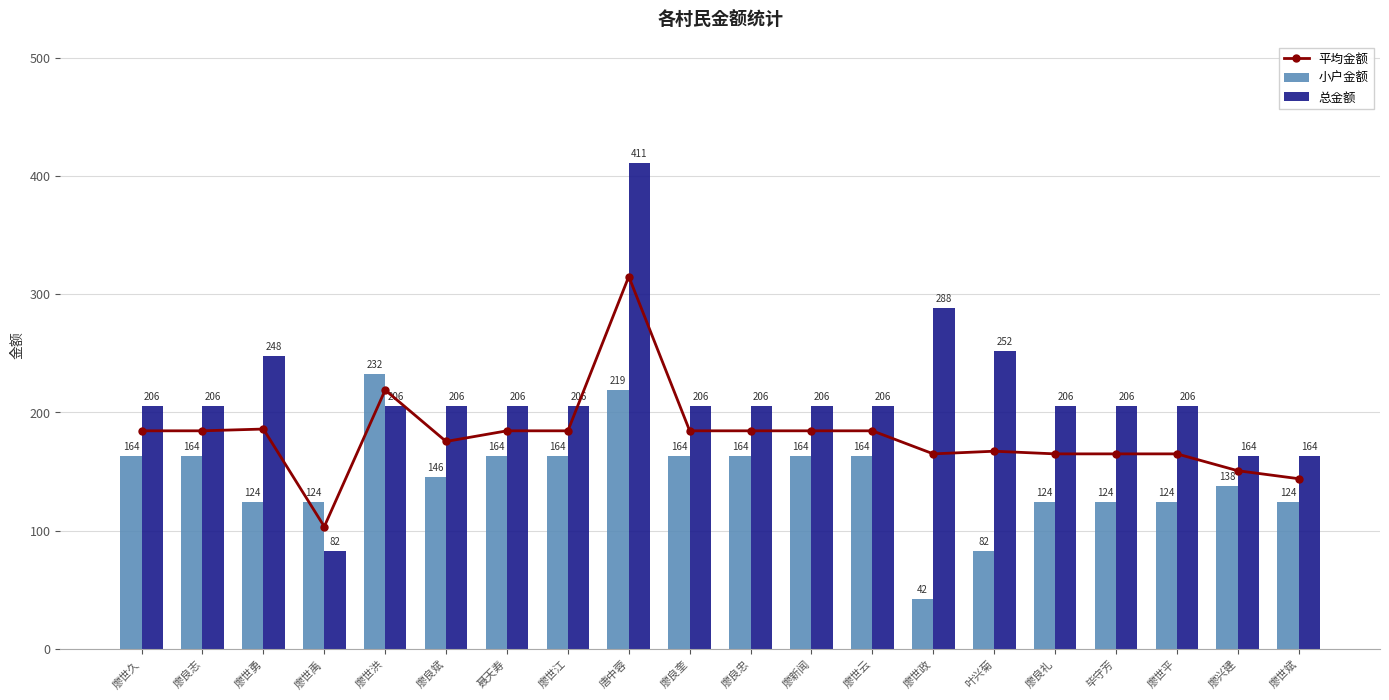

Is it true that 总金额 equals 205.5 at 廖良奎?

True